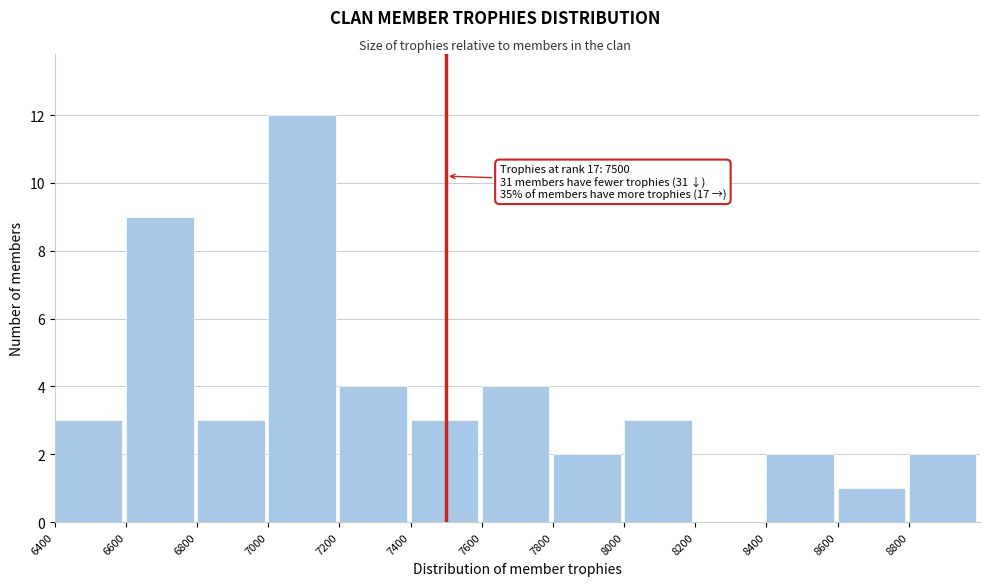

Which range on the x-axis has the tallest bar?

7000 to 7200